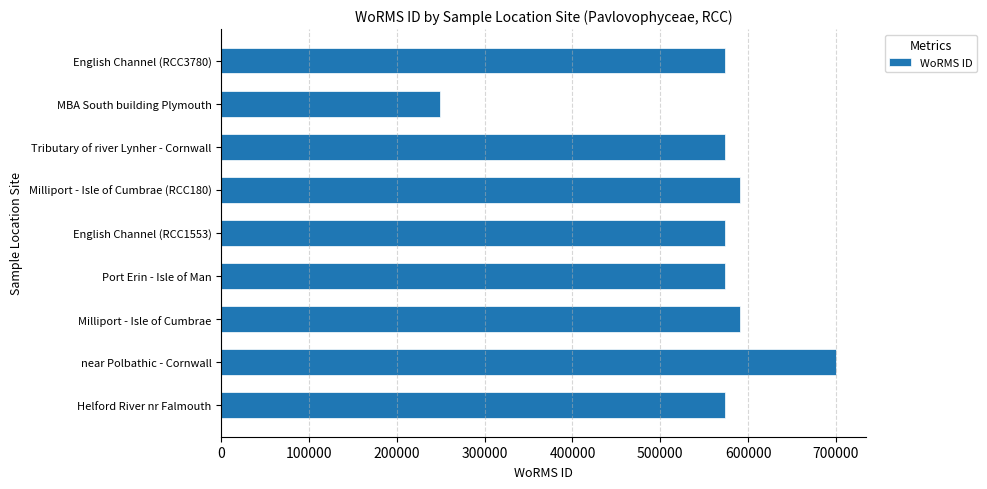

What is the ratio of the value at English Channel (RCC1553) to the value at English Channel (RCC3780)?

1.0